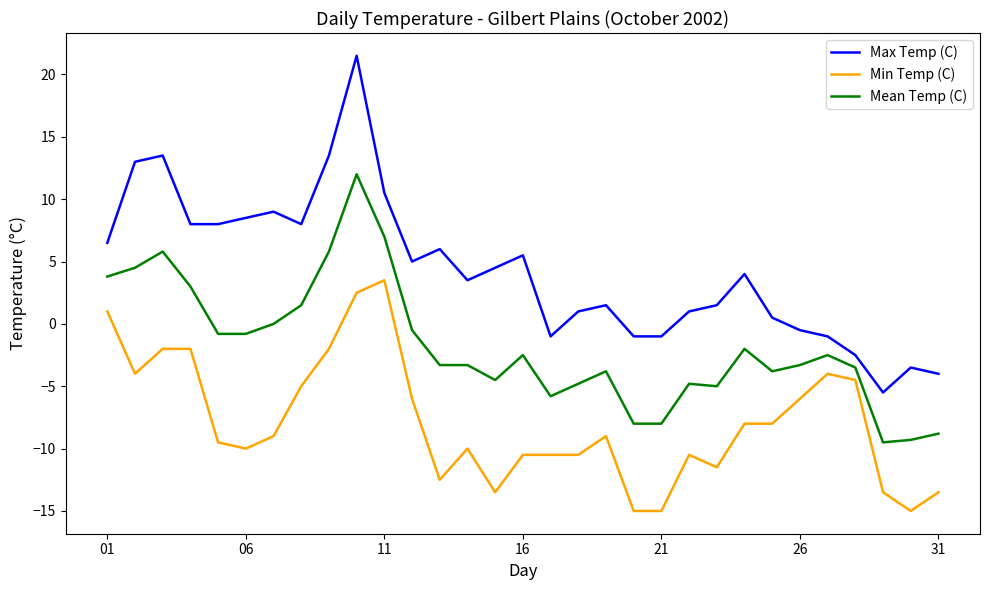

What is the highest value of the Max Temp (C) series?

21.5